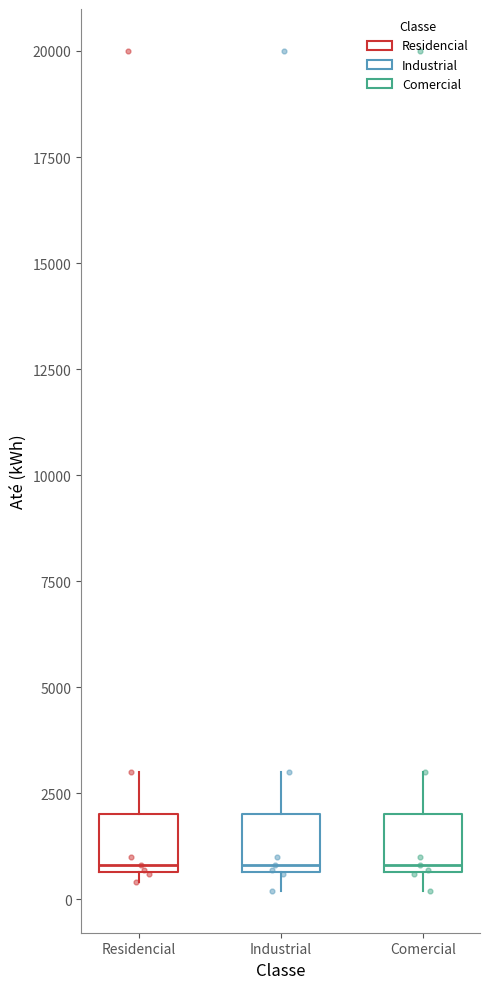

Reading left to right, transcribe this box plot: for each box, give where its median line is, the range the box spans, and where its two whiskers end, as read against the y-axis. The values are not printed on the chart, so give them approximately, as read against the axis.

Residencial: median 1000, box 500 to 2000, whiskers 500 (just below the box's lower edge) to 3000
Industrial: median 1000, box 500 to 2000, whiskers 0 to 3000
Comercial: median 1000, box 500 to 2000, whiskers 0 to 3000